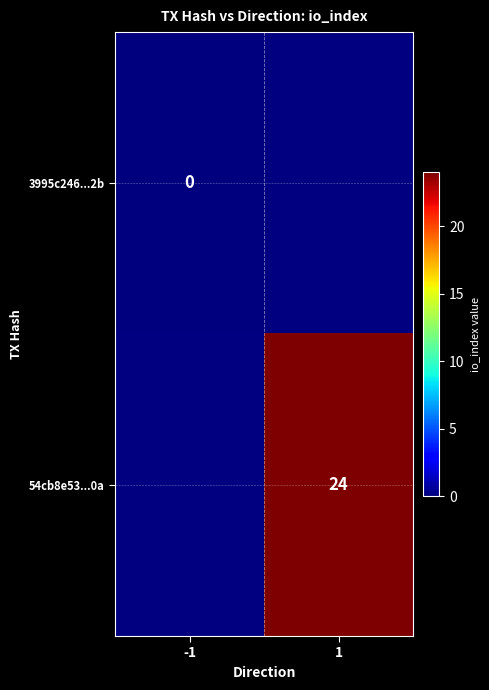

Is it true that 54cb8e53...0a equals 24 at 1?

True